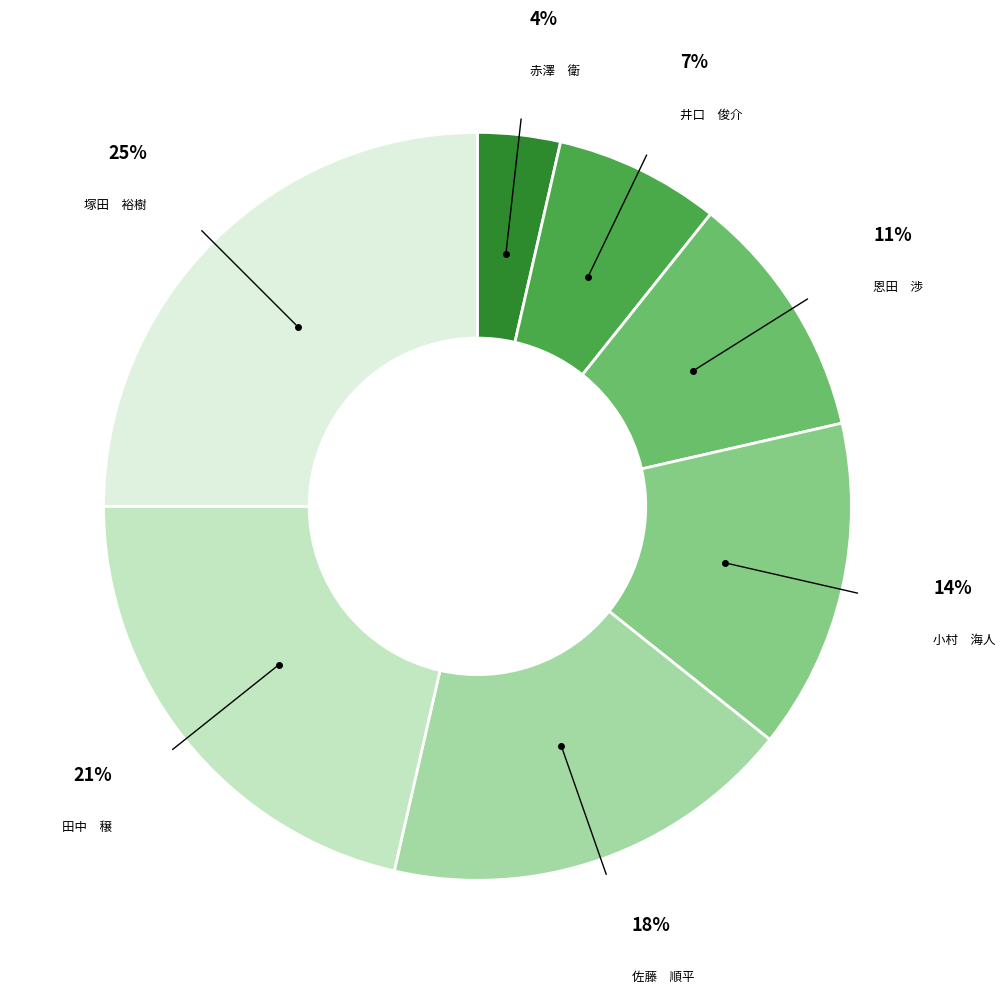

Count the number of slices in the pie.

7